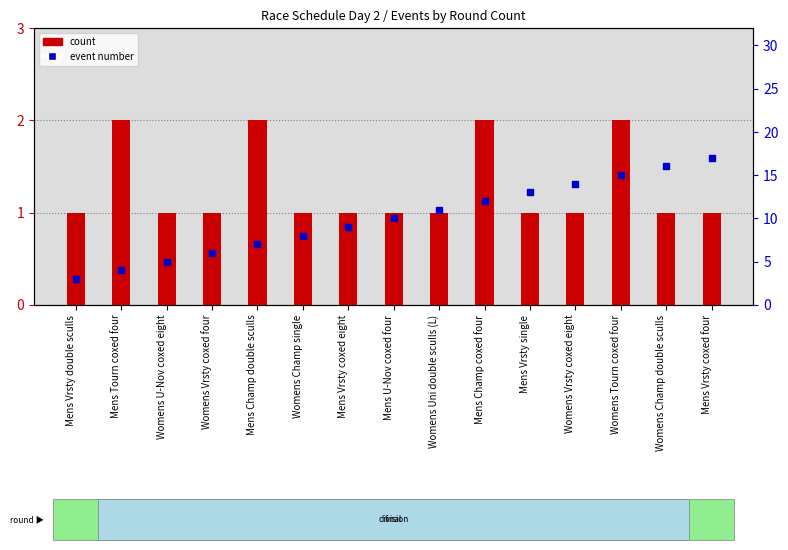

What is the total value across all series at Womens Tourn coxed four?

17